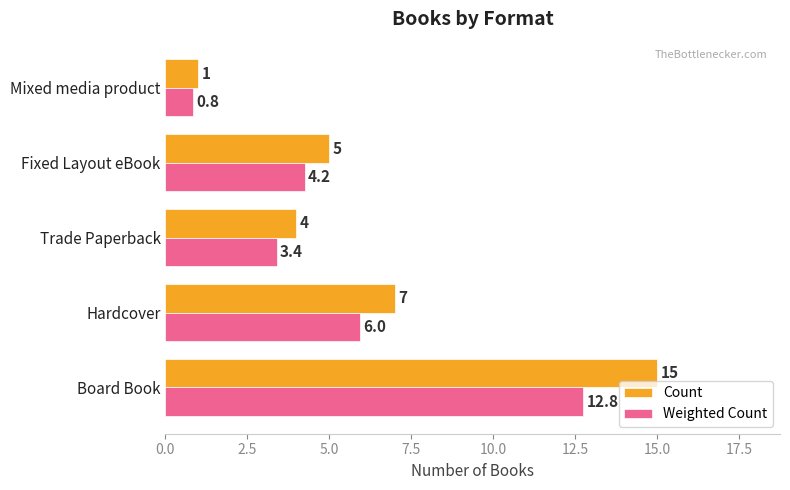

List the series in order of their overall mean, highest first.

Count, Weighted Count